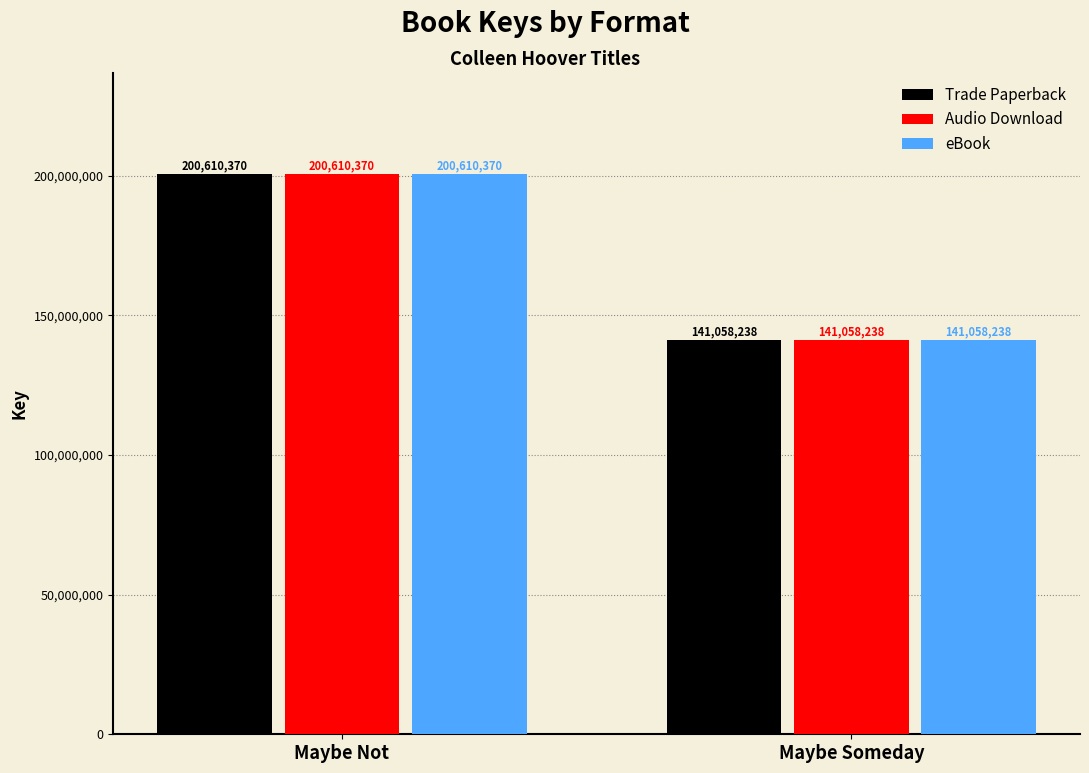

What is the sum of the Trade Paperback values at Maybe Not and Maybe Someday?

341668608